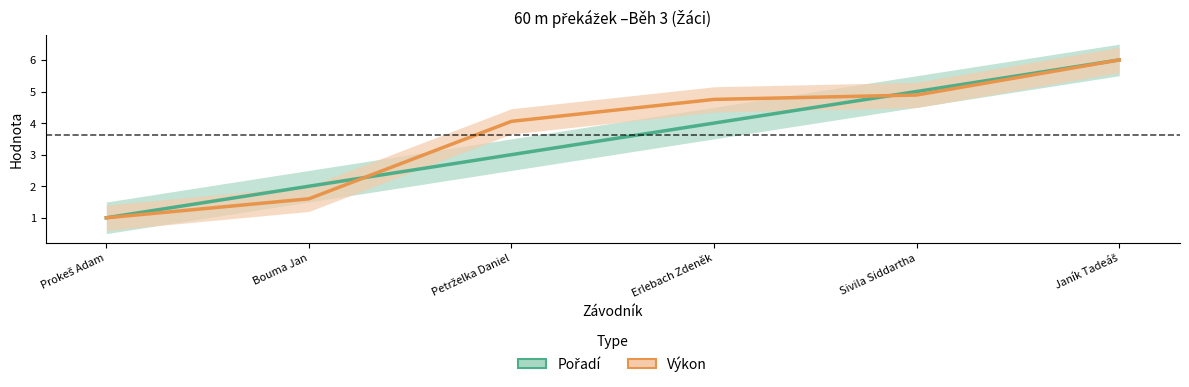

Reading left to right, extract all data points from this chart.

Pořadí: Prokeš Adam=1.0	Bouma Jan=2.0	Petrželka Daniel=3.0	Erlebach Zdeněk=4.0	Sivila Siddartha=5.0	Janík Tadeáš=6.0
Výkon: Prokeš Adam=1.0	Bouma Jan=1.6	Petrželka Daniel=4.1	Erlebach Zdeněk=4.8	Sivila Siddartha=4.9	Janík Tadeáš=6.0